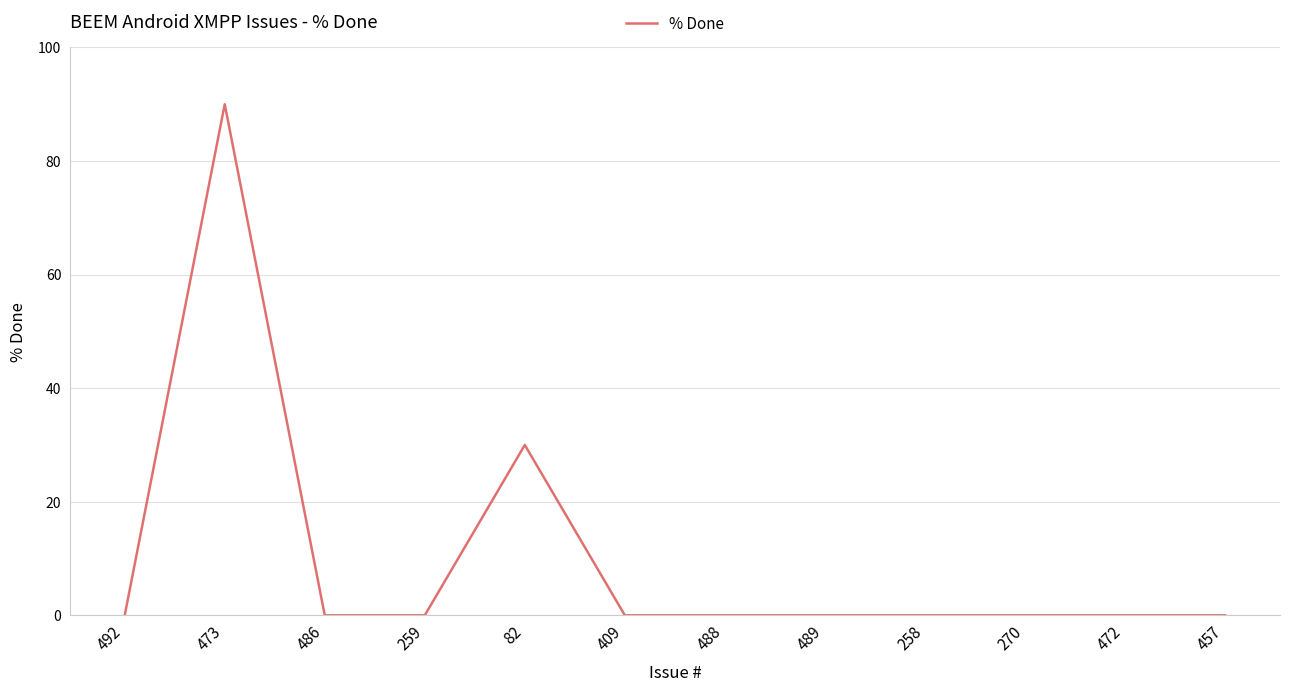

How many lines are shown in the chart?

1